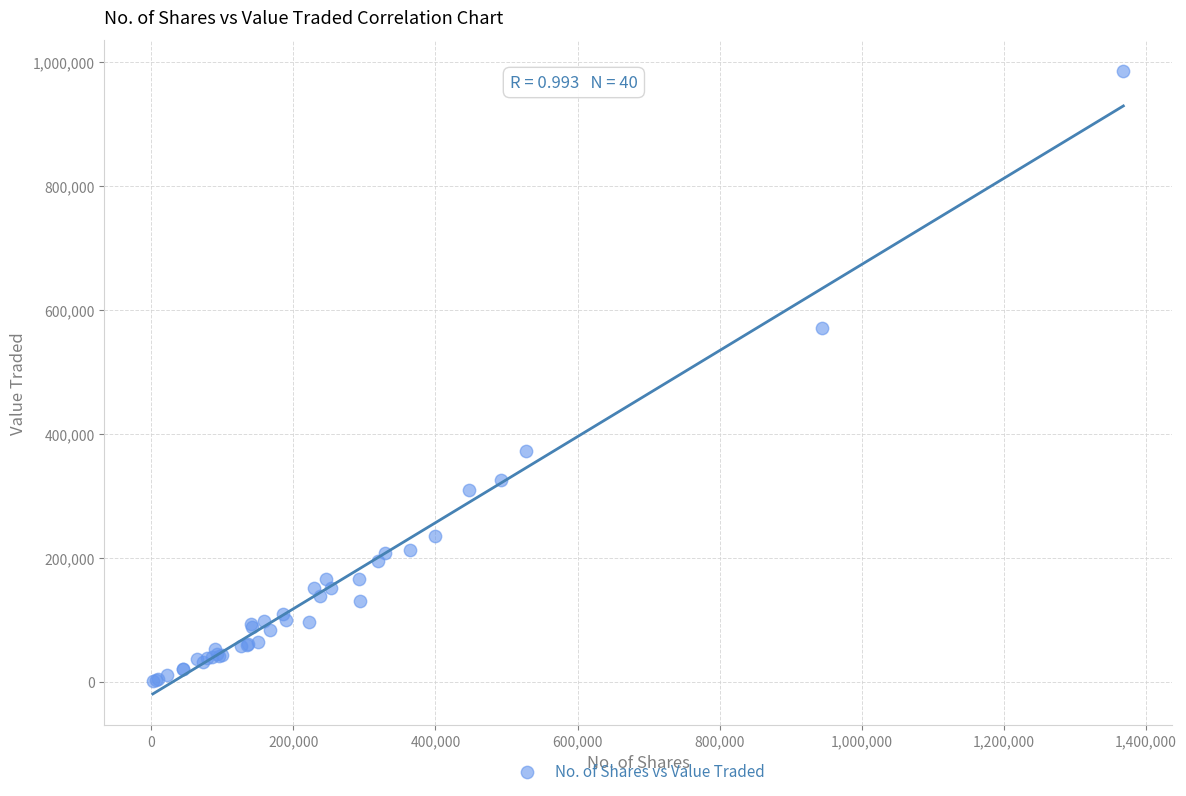

What Y value in the scatter plot is closest to 493499?

570352